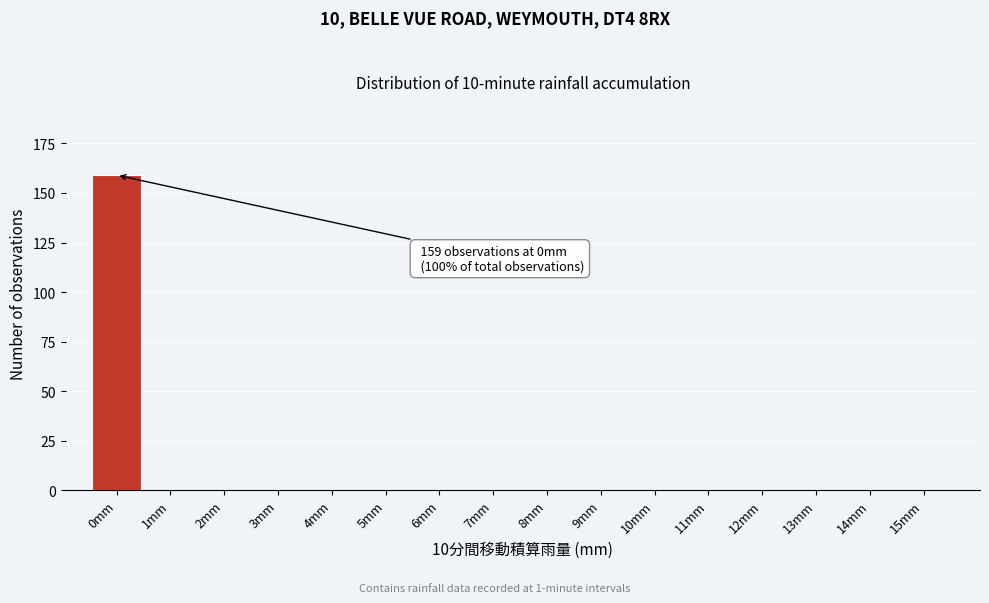

Reading right to left, transcribe all the data shown in this chart.

15mm=0	14mm=0	13mm=0	12mm=0	11mm=0	10mm=0	9mm=0	8mm=0	7mm=0	6mm=0	5mm=0	4mm=0	3mm=0	2mm=0	1mm=0	0mm=159